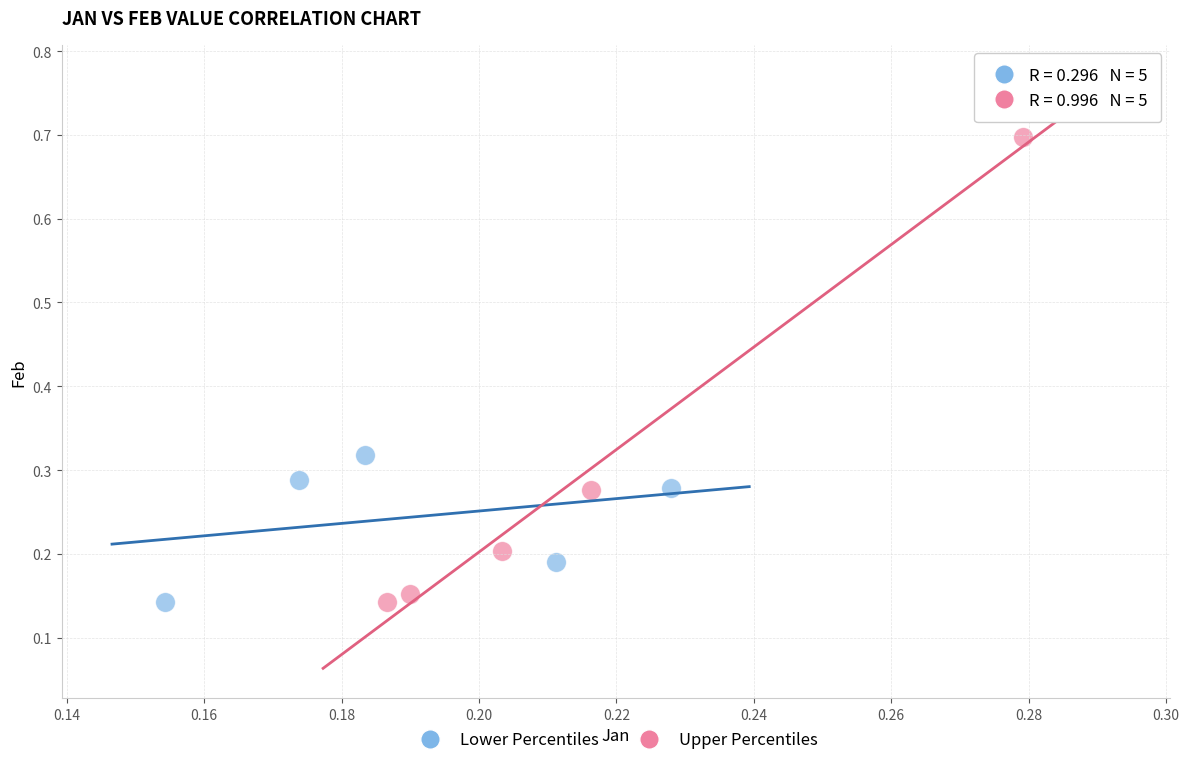

Which series reaches the maximum Y coordinate?

Upper Percentiles